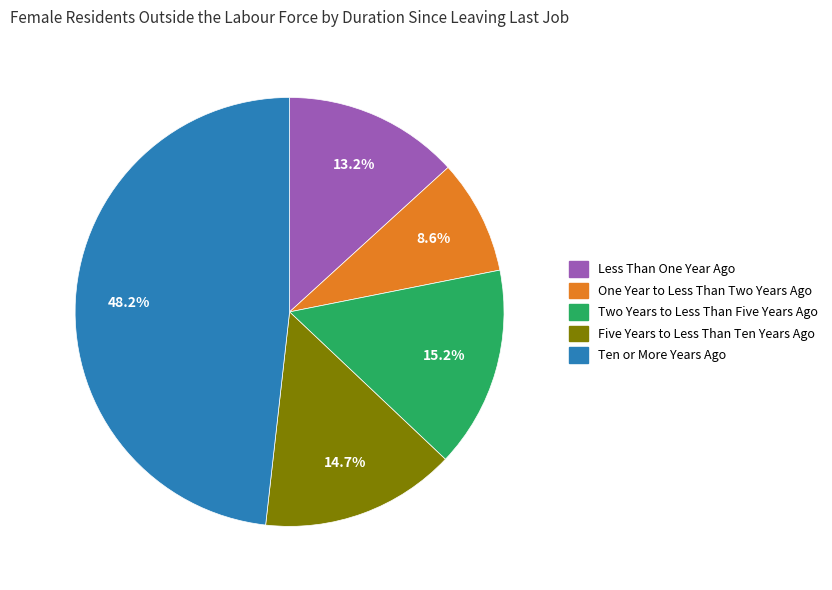

To the nearest percent, what is the difference between the largest and smallest slice percentages?

40%